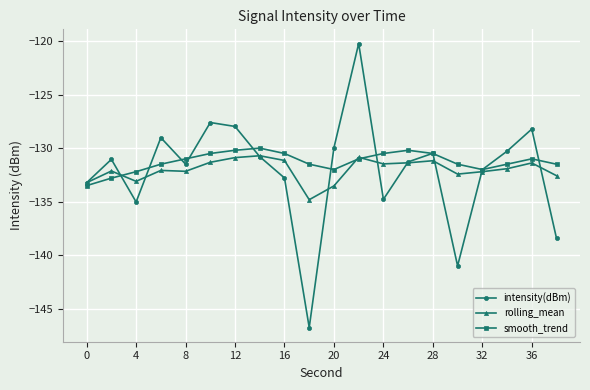

What is the value of the intensity(dBm) point at the 10th from the left?

-146.7